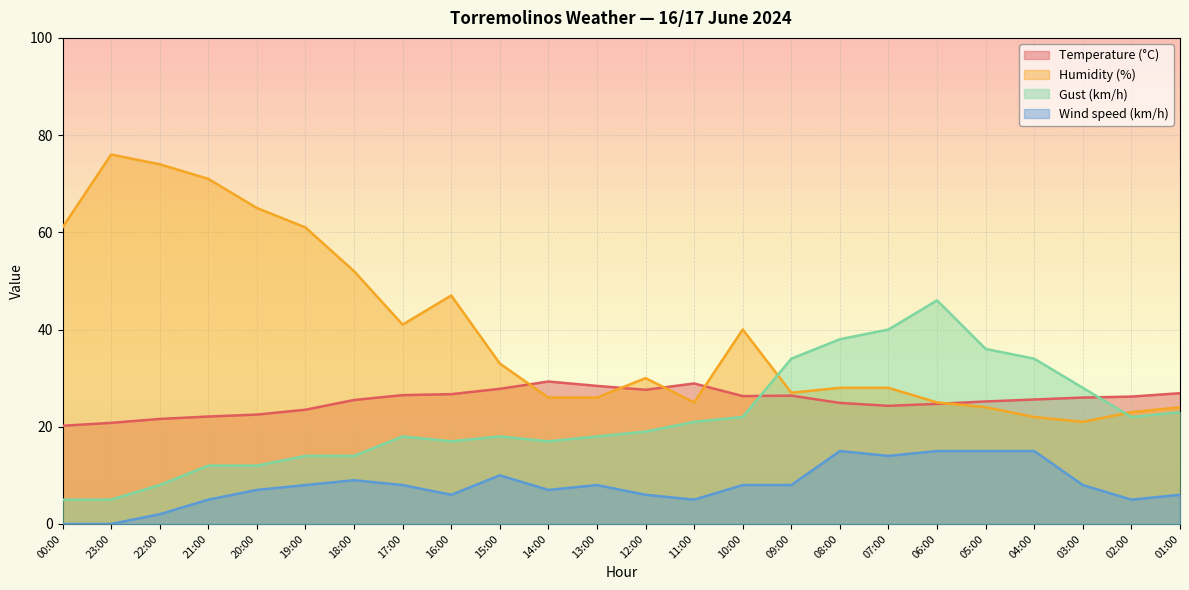

The value of Temperature (°C) at 10:00 is 26.3. True or false?

True